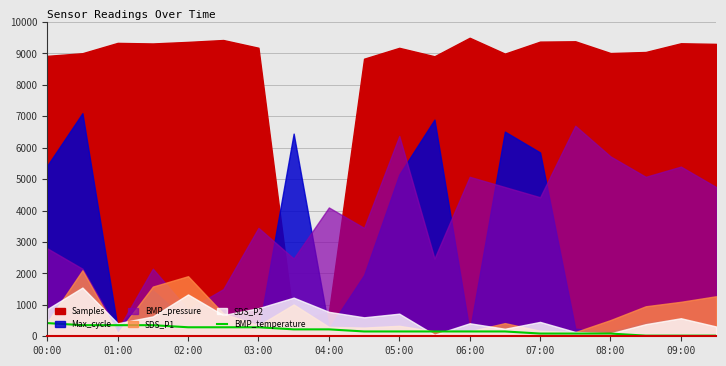

The value of BMP_temperature at 02:00 is 286.7. True or false?

True